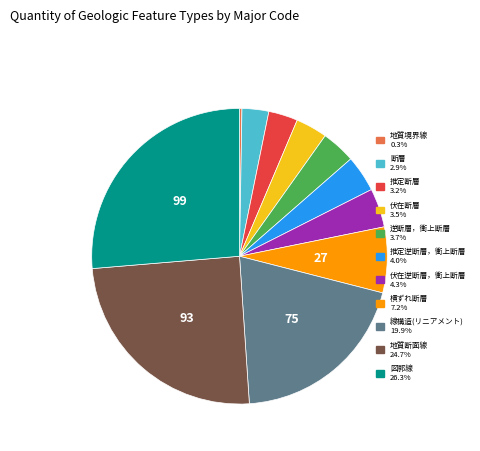

Approximately how many times larger is the value at 線構造(リニアメント) compared to 横ずれ断層?

2.8